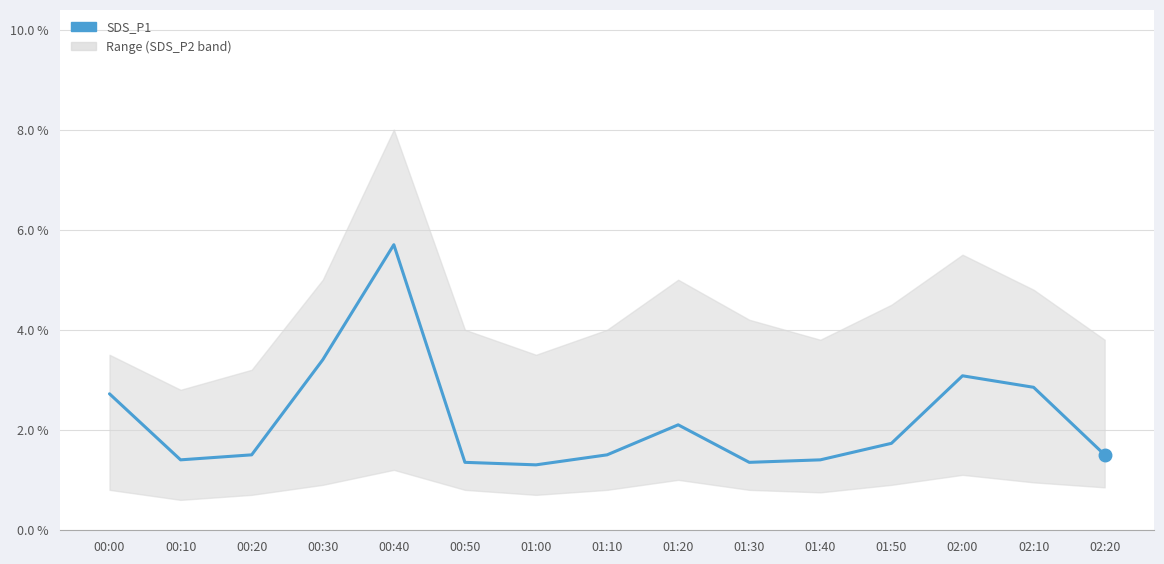

What position from the right is 01:10?

8